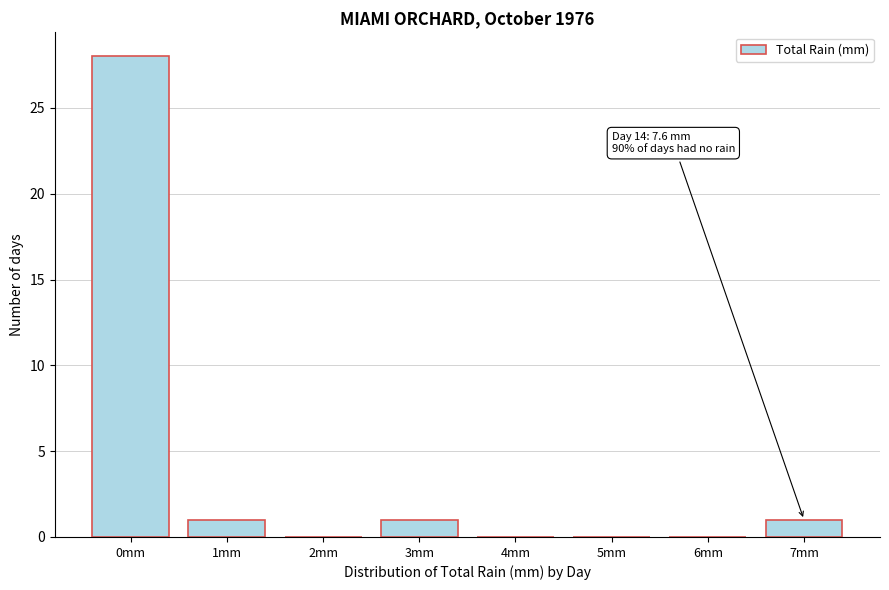

Reading left to right, extract all data points from this chart.

0mm=28	1mm=1	2mm=0	3mm=1	4mm=0	5mm=0	6mm=0	7mm=1